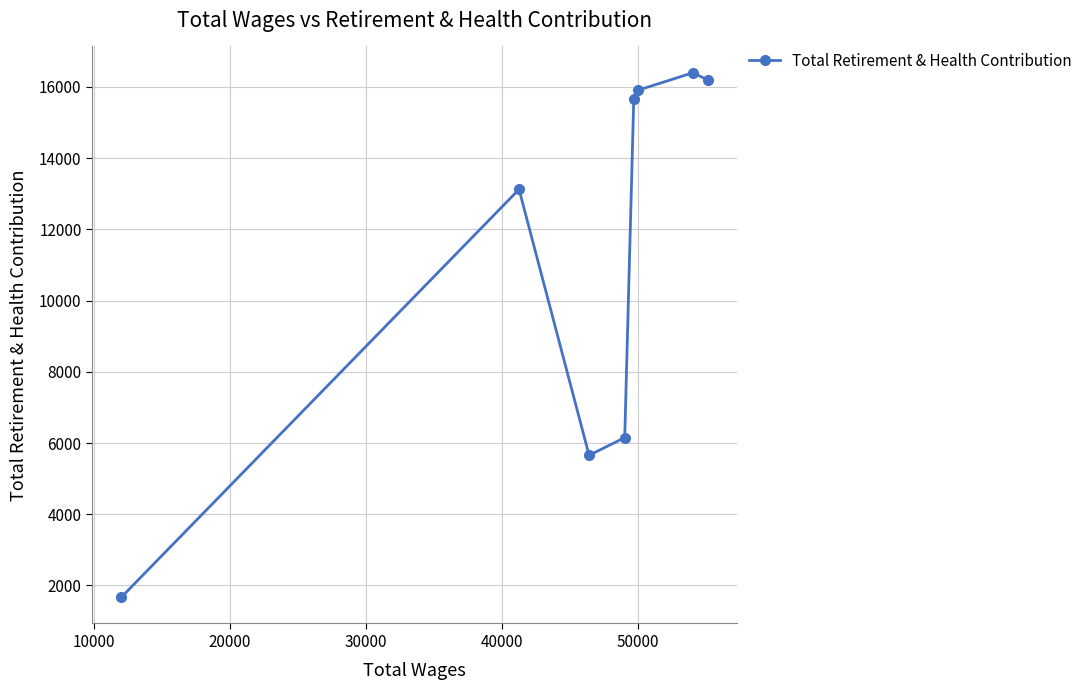

What is the difference between the maximum and minimum values?

14730